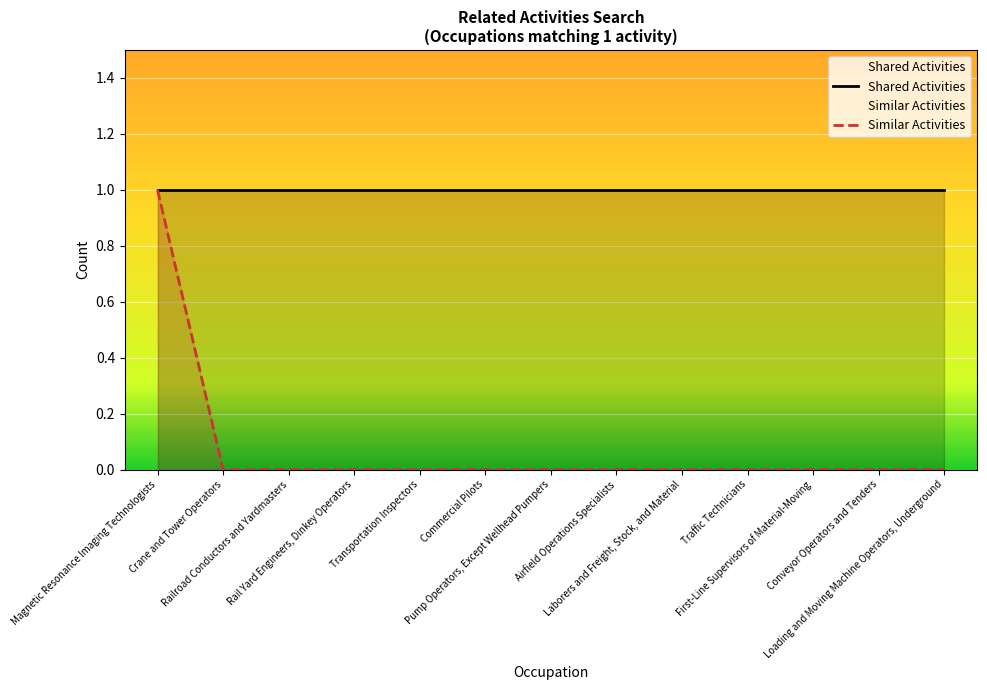

Reading left to right, list all the values displayed in this chart.

Shared Activities: Magnetic Resonance Imaging Technologists=1	Crane and Tower Operators=1	Railroad Conductors and Yardmasters=1	Rail Yard Engineers, Dinkey Operators=1	Transportation Inspectors=1	Commercial Pilots=1	Pump Operators, Except Wellhead Pumpers=1	Airfield Operations Specialists=1	Laborers and Freight, Stock, and Material=1	Traffic Technicians=1	First-Line Supervisors of Material-Moving=1	Conveyor Operators and Tenders=1	Loading and Moving Machine Operators, Underground=1
Similar Activities: Magnetic Resonance Imaging Technologists=1	Crane and Tower Operators=0	Railroad Conductors and Yardmasters=0	Rail Yard Engineers, Dinkey Operators=0	Transportation Inspectors=0	Commercial Pilots=0	Pump Operators, Except Wellhead Pumpers=0	Airfield Operations Specialists=0	Laborers and Freight, Stock, and Material=0	Traffic Technicians=0	First-Line Supervisors of Material-Moving=0	Conveyor Operators and Tenders=0	Loading and Moving Machine Operators, Underground=0